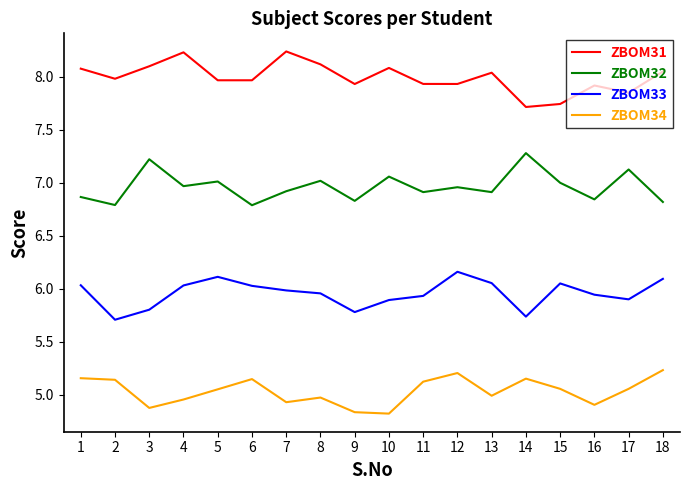

At how many categories does at least one series exceed 5?

18